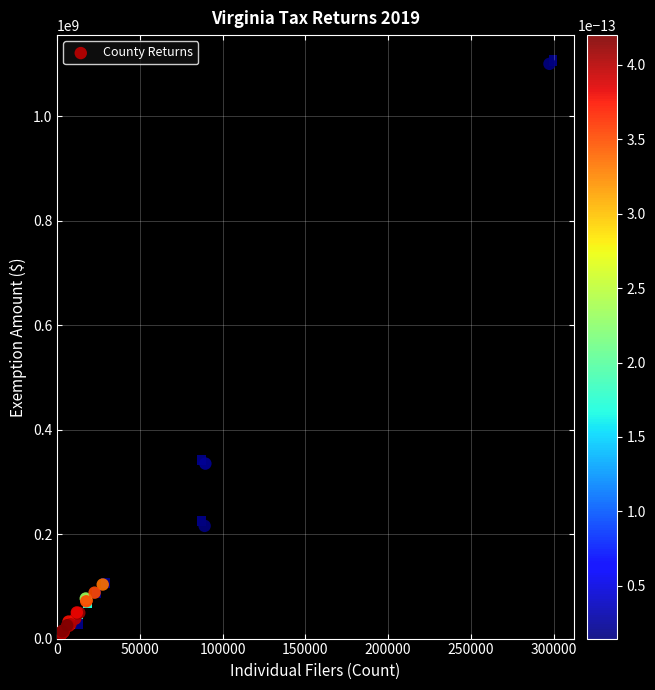

What Y value in the scatter plot is closest to 552645404?

335111182.7